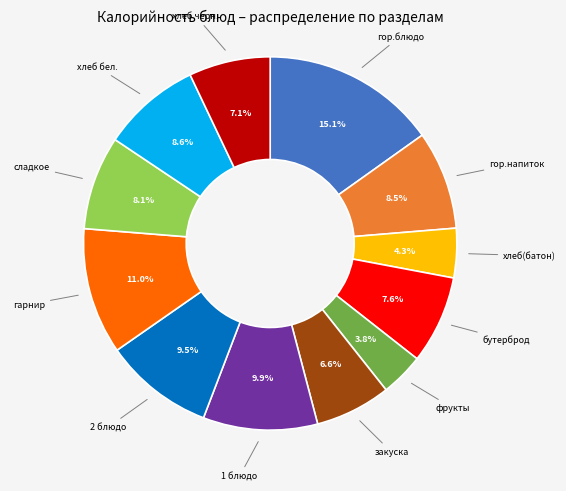

Does any single category account for the majority?

No